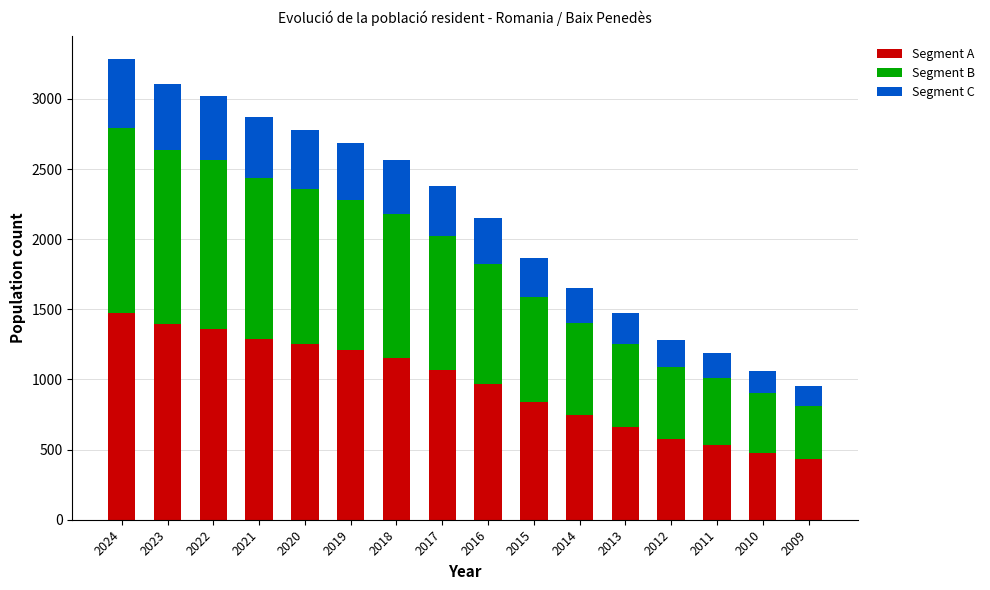

Which category has the lowest value in the Segment A series?

2009